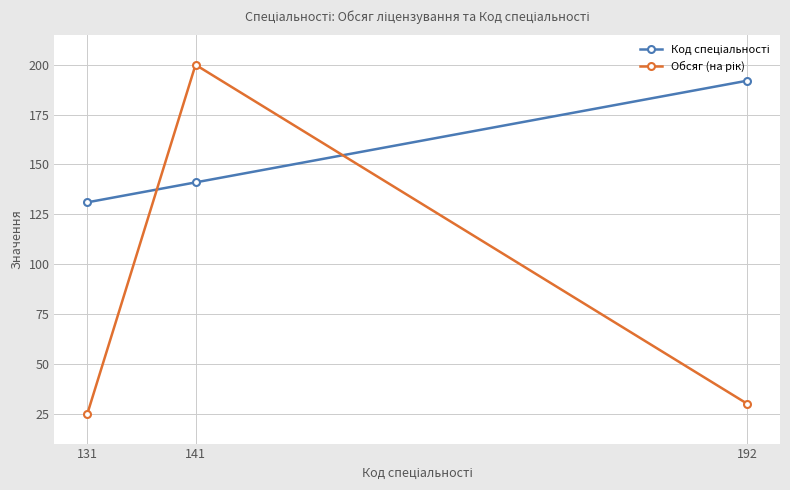

At which category is the sum across all series the highest?

141